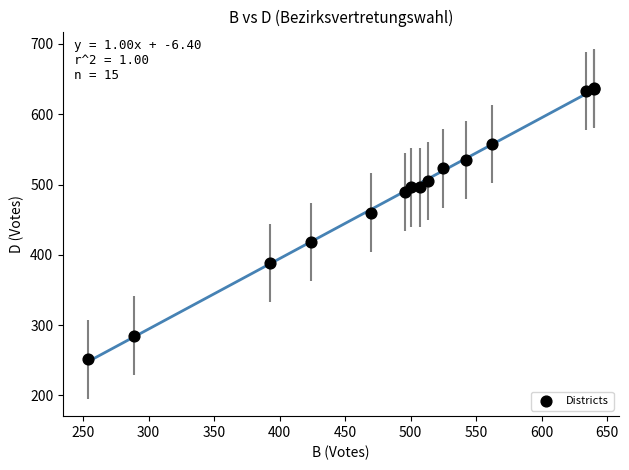

What Y value in the scatter plot is closest to 444?

460